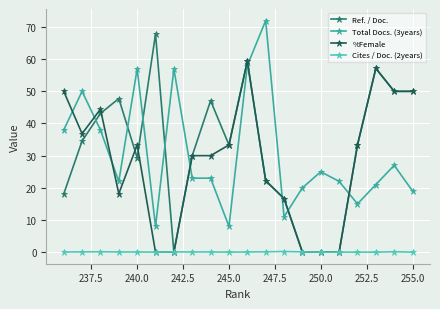

True or false: Cites / Doc. (2years) has more than 1 points higher than both neighbors.

True